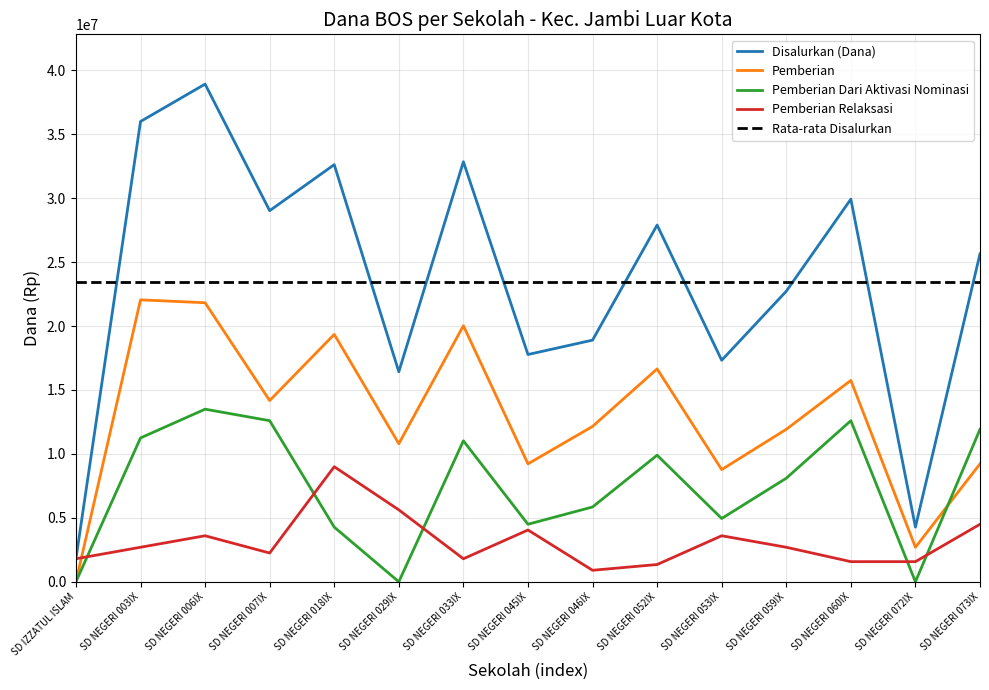

True or false: Pemberian and Disalurkan (Dana) cross at least once.

False